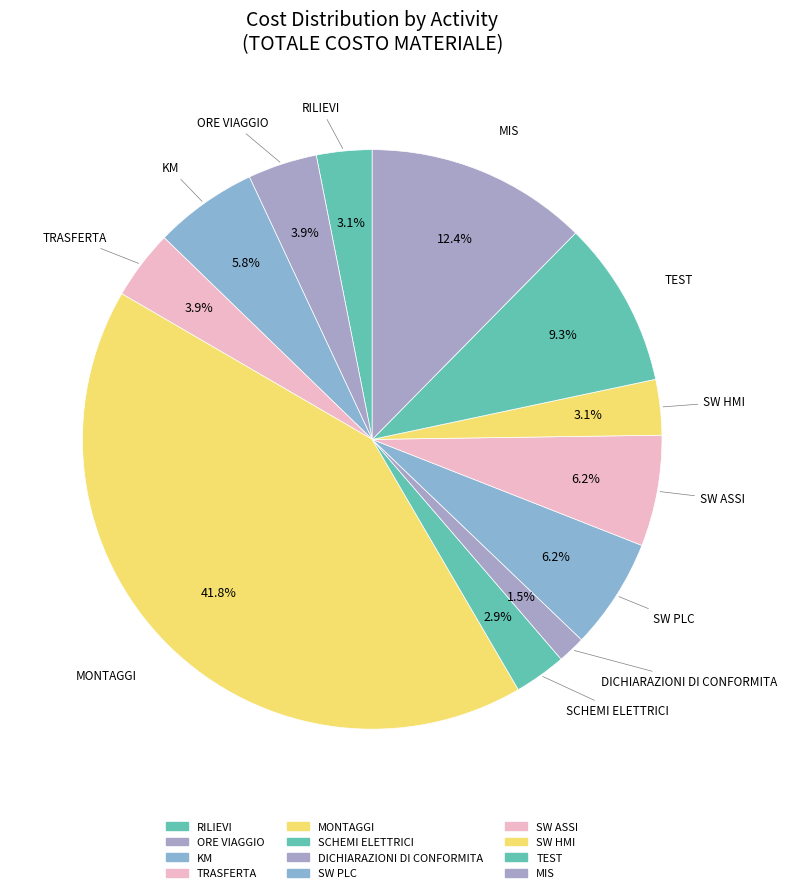

Combined, do MONTAGGI and ORE VIAGGIO account for over 50%?

No